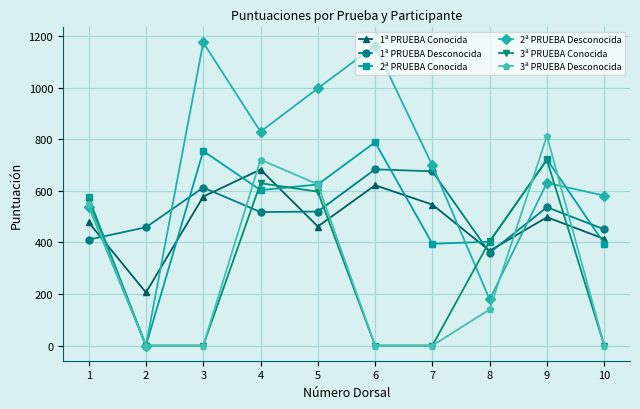

Which category has the highest value across all series?

3